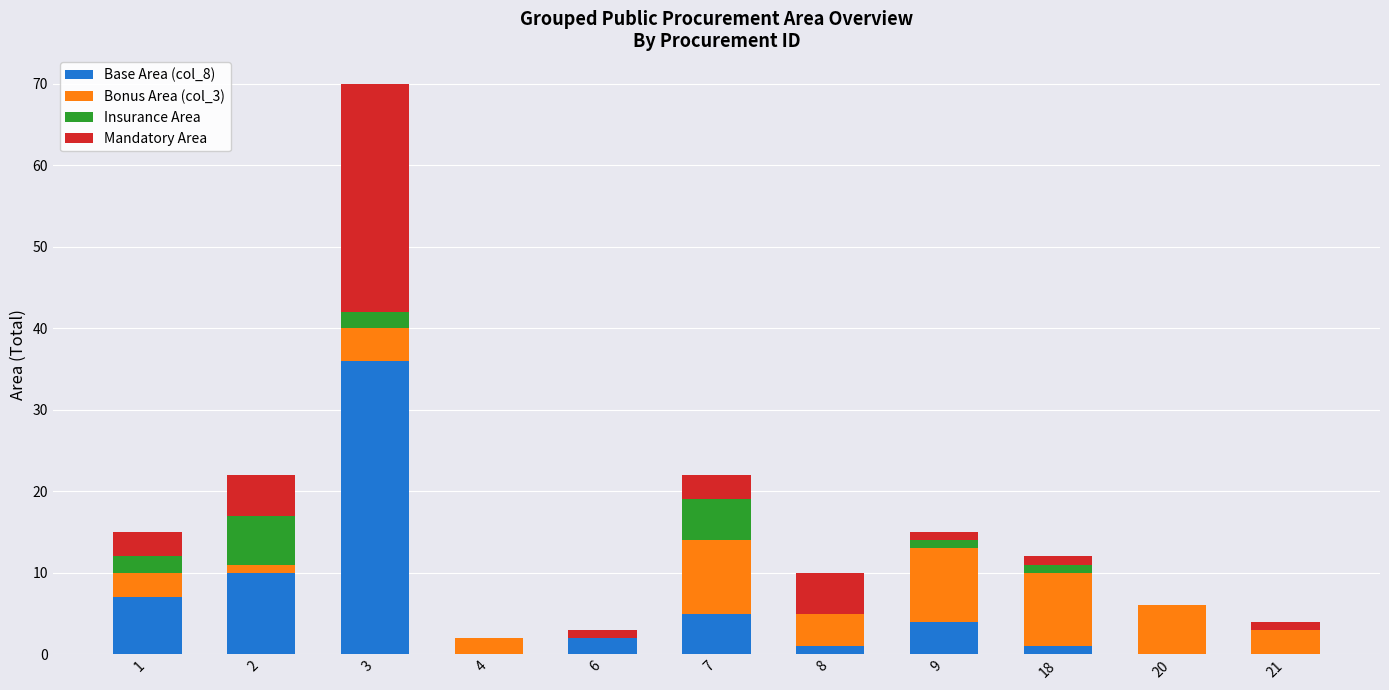

True or false: Base Area (col_8) has a value of 0 at 20.

True